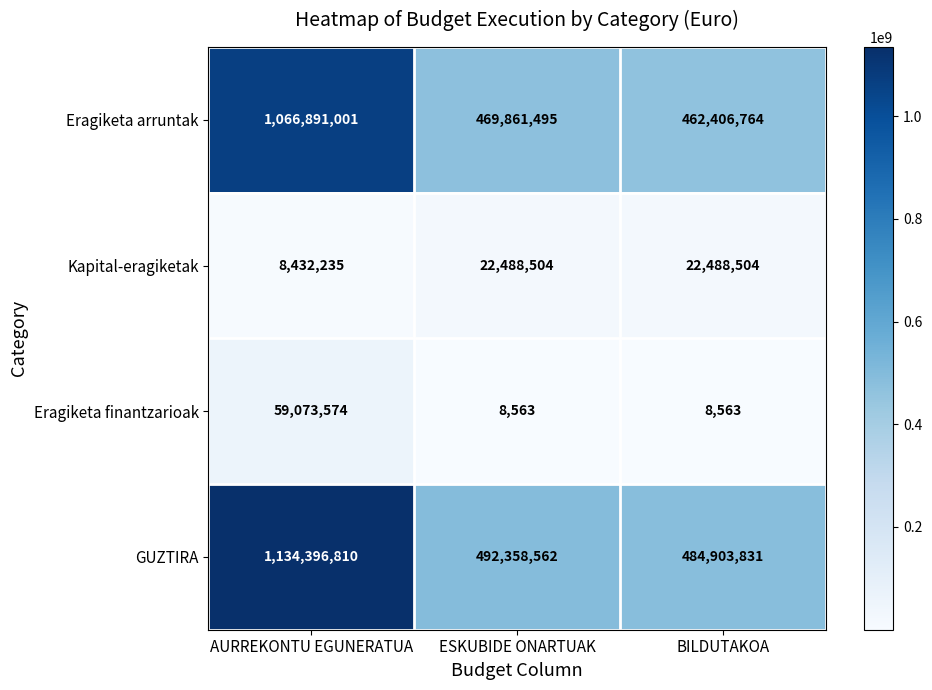

What is the spread (max minus min) of values at BILDUTAKOA?

484895268